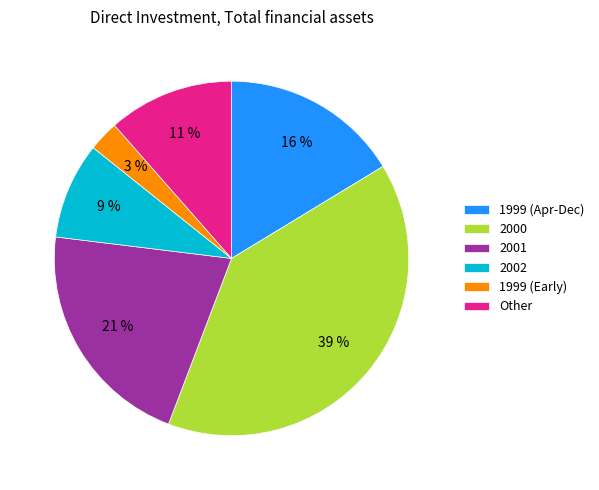

Which slice is the smallest?

1999 (Early)